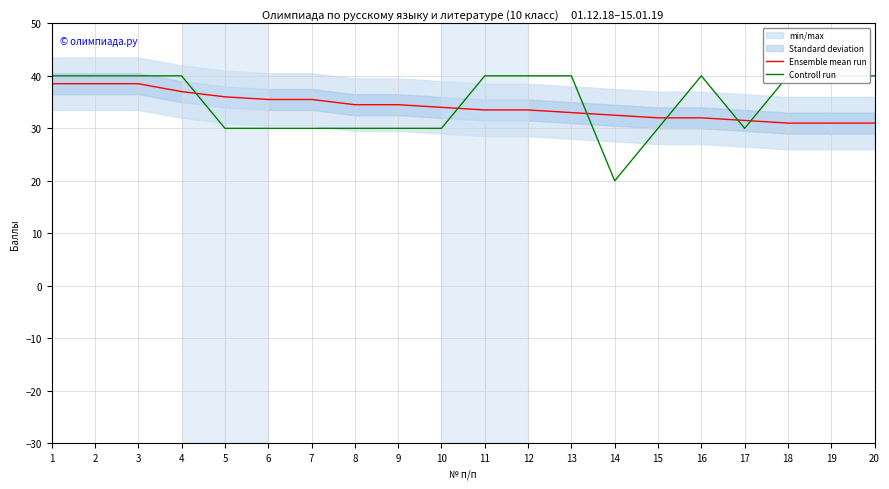

Is the value of Controll run at 14 greater than the value of Ensemble mean run at 17?

No